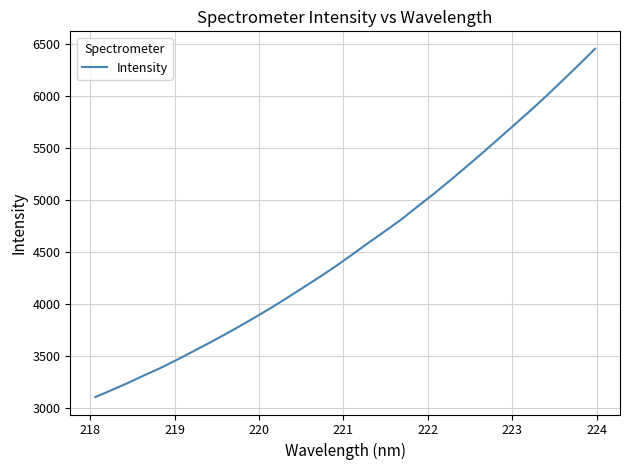

What is the maximum value shown in the chart?

6452.6